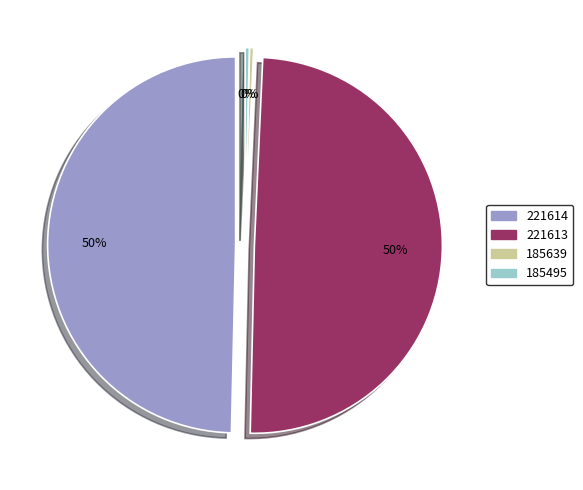

How many segments does this pie chart have?

4